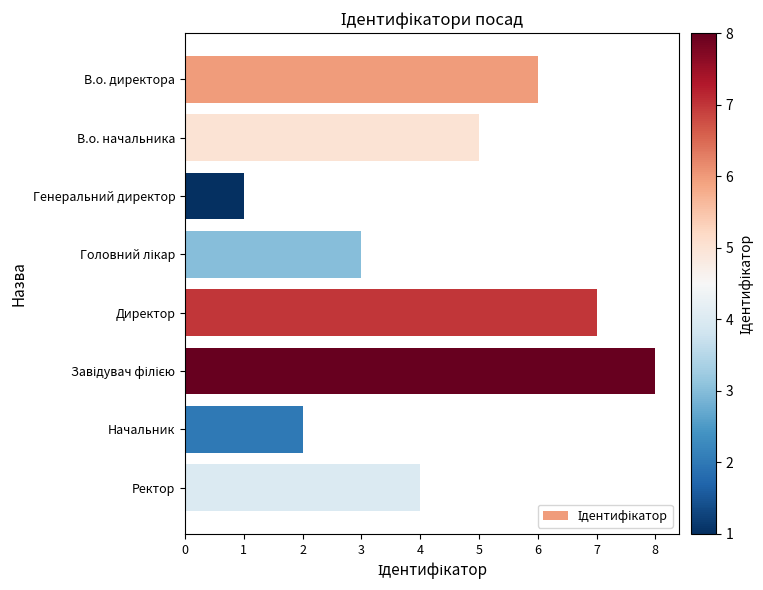

Reading top to bottom, transcribe all the data shown in this chart.

6	5	1	3	7	8	2	4